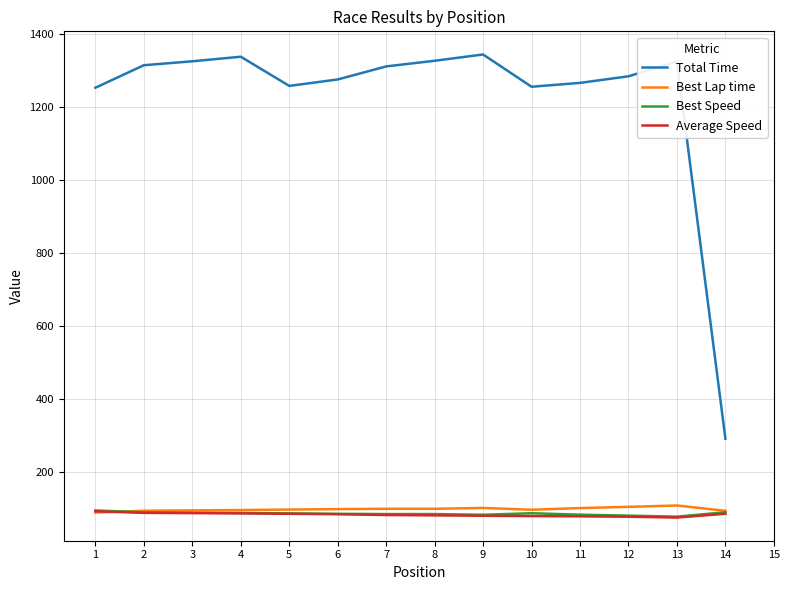

Which series has the largest total across all categories?

Total Time